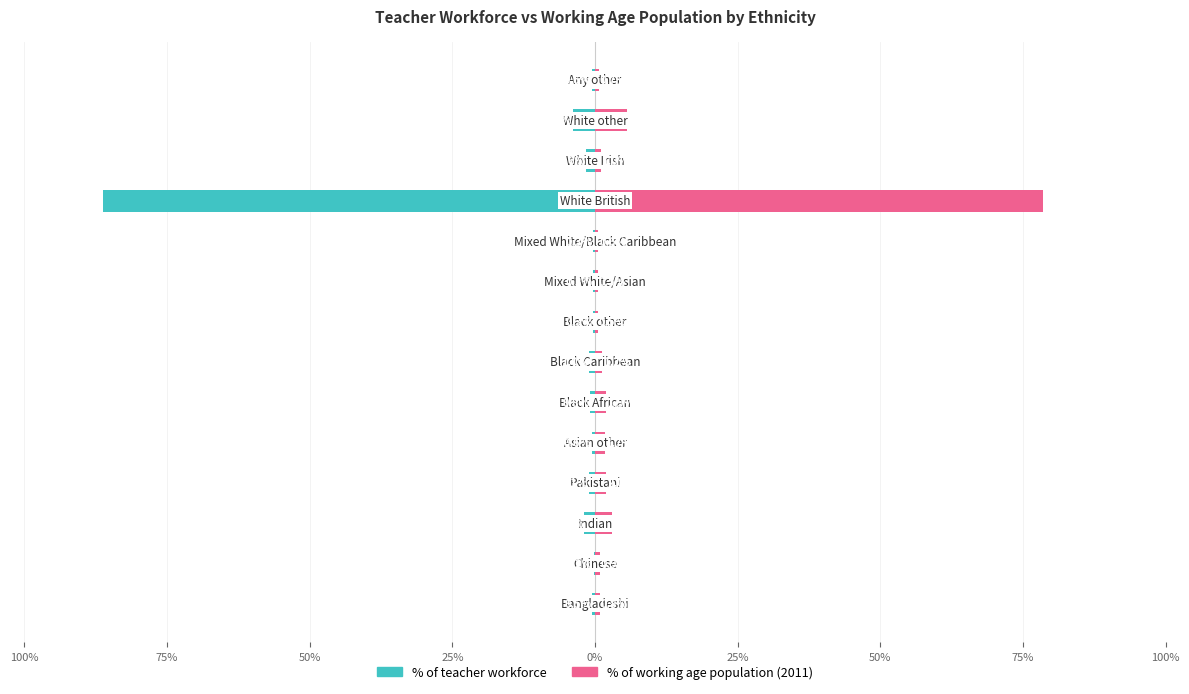

What is the minimum value for % of teacher workforce?

-86.2